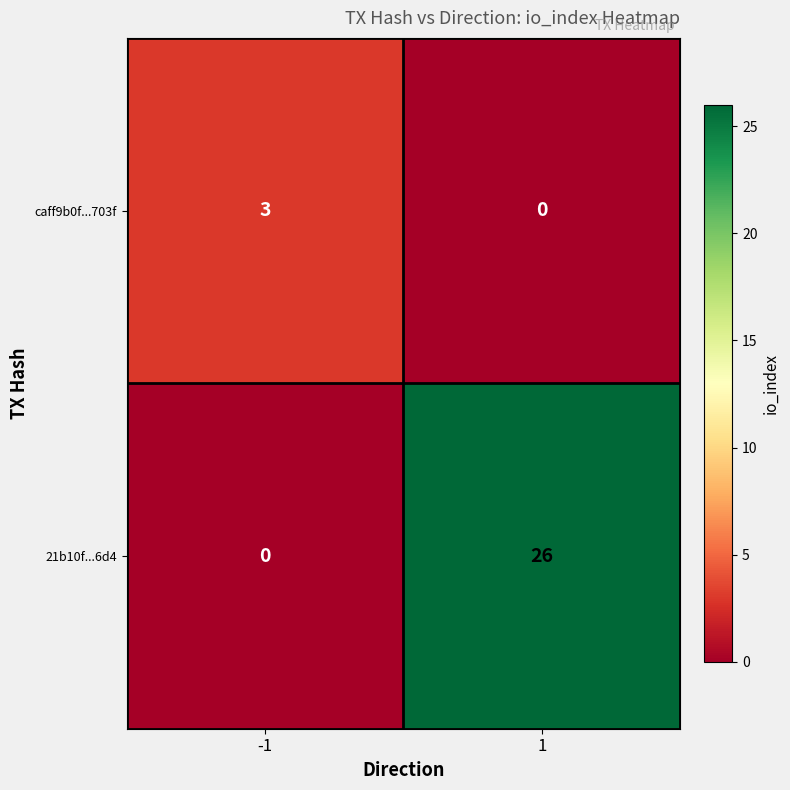

Reading left to right, extract all data points from this chart.

caff9b0f...703f: -1=3	1=0
21b10f...6d4: -1=0	1=26